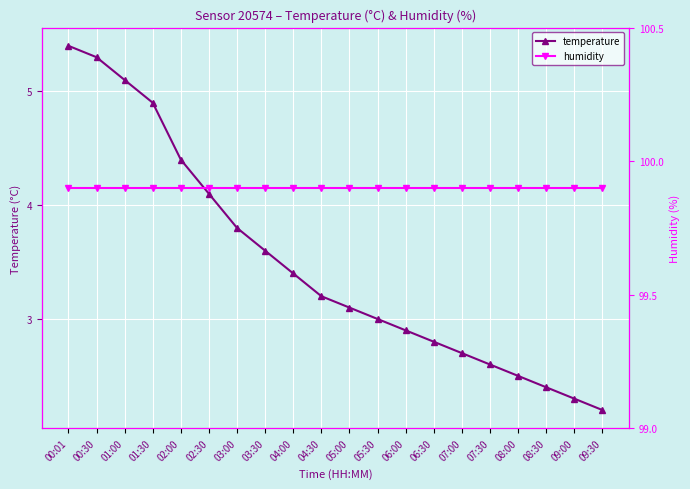

How many categories are shown in the chart?

20